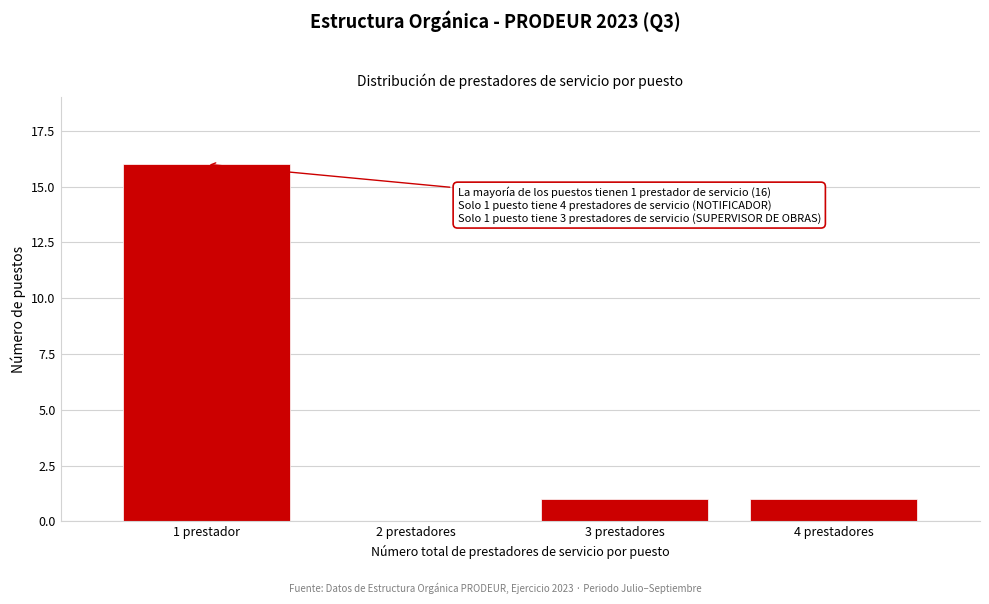

Reading right to left, list all the values displayed in this chart.

4 prestadores=1	3 prestadores=1	2 prestadores=0	1 prestador=16